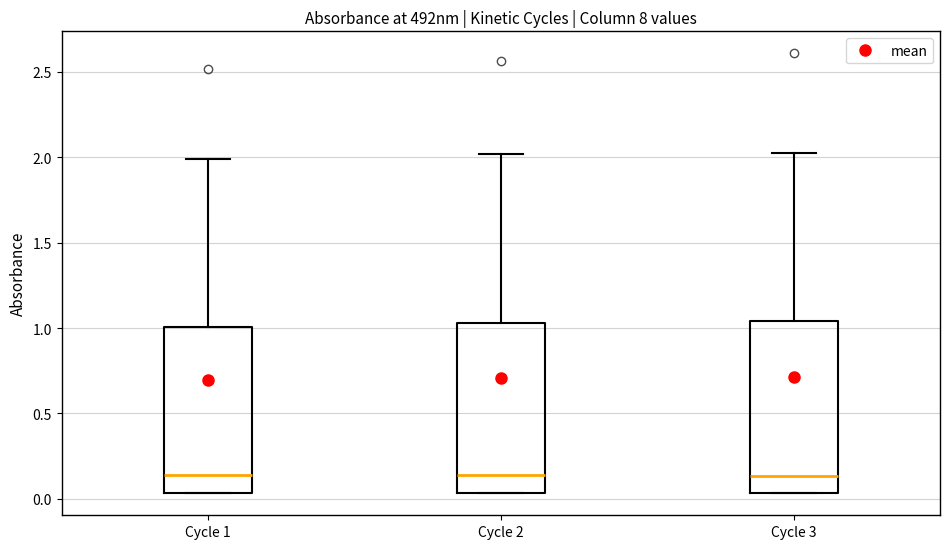

Reading left to right, transcribe this box plot: for each box, give where its median line is, the range the box spans, and where its two whiskers end, as read against the y-axis. The values are not printed on the chart, so give them approximately, as read against the axis.

Cycle 1: median 0.15, box 0.05 to 1.00, whiskers 0.05 to 2.00
Cycle 2: median 0.15, box 0.05 to 1.05, whiskers 0.05 to 2.00
Cycle 3: median 0.15, box 0.05 to 1.05, whiskers 0.05 to 2.00